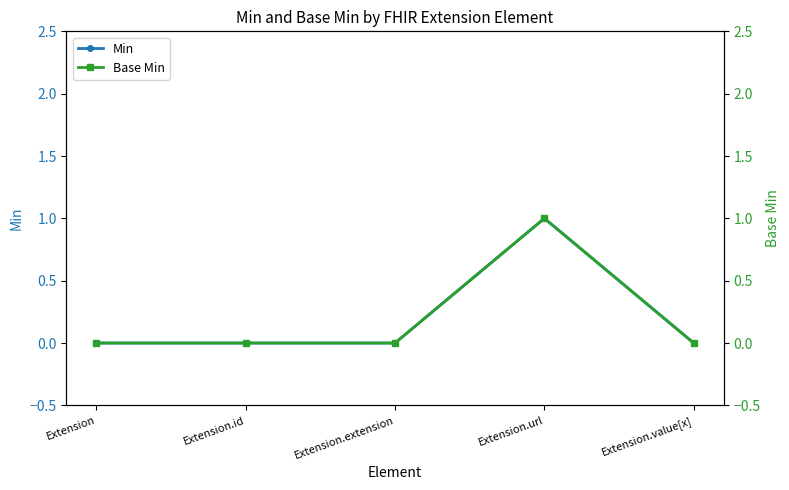

True or false: Min and Base Min intersect in this chart.

False